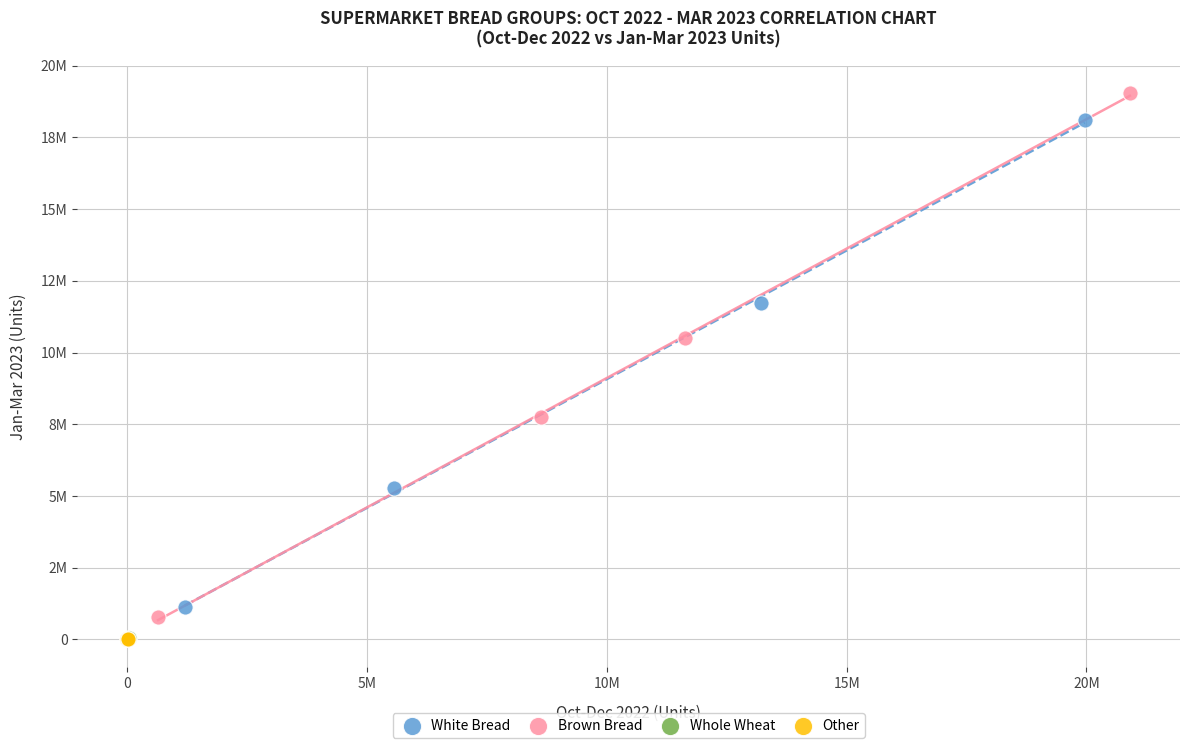

What are all the series names shown in the legend?

White Bread, Brown Bread, Whole Wheat, Other